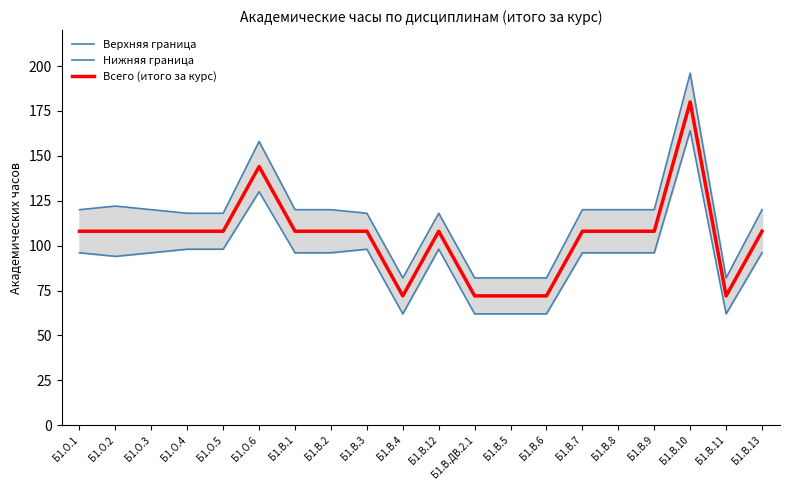

What is the label of the 17th point from the right?

Б1.О.4